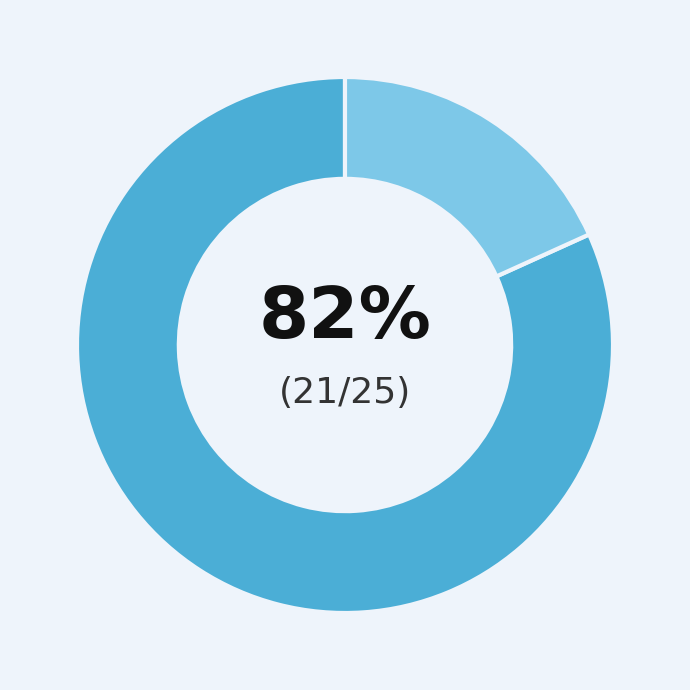

Is there any slice that represents more than half of the pie?

Yes